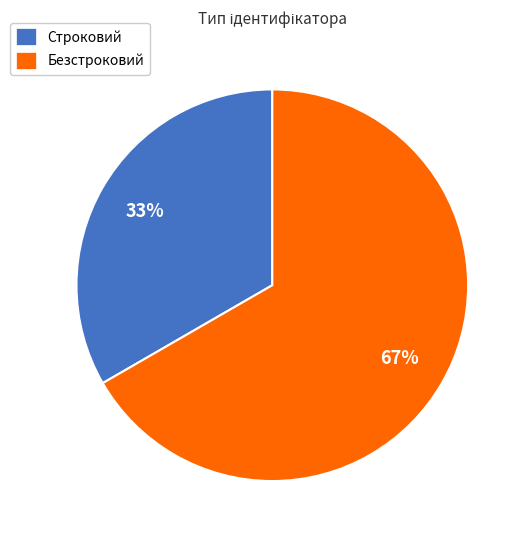

What is the ratio of the value at Безстроковий to the value at Строковий?

2.0